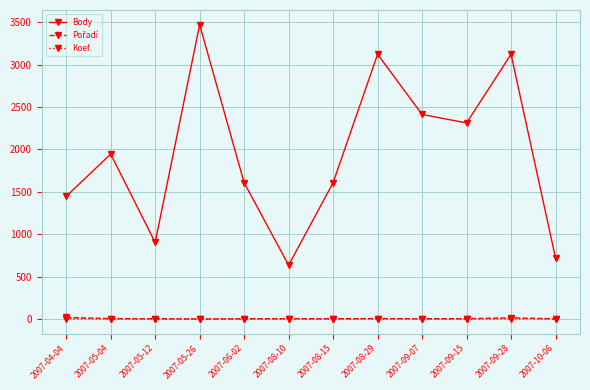

How many lines are shown in the chart?

3